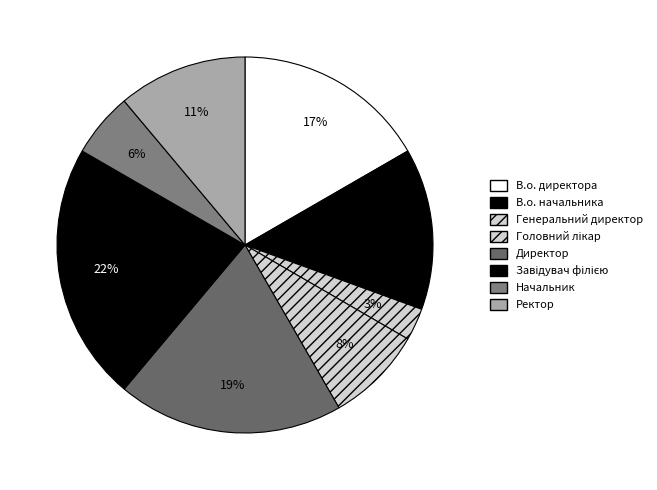

Does Завідувач філією represent more than half of the total?

No